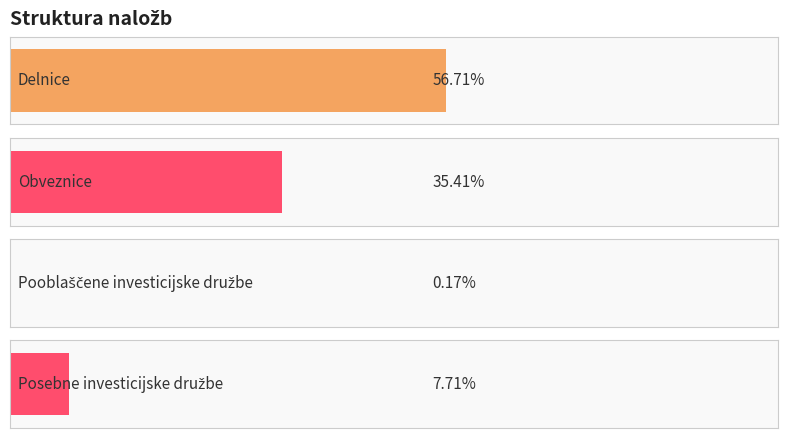

At which label does the data first exceed 35?

Delnice